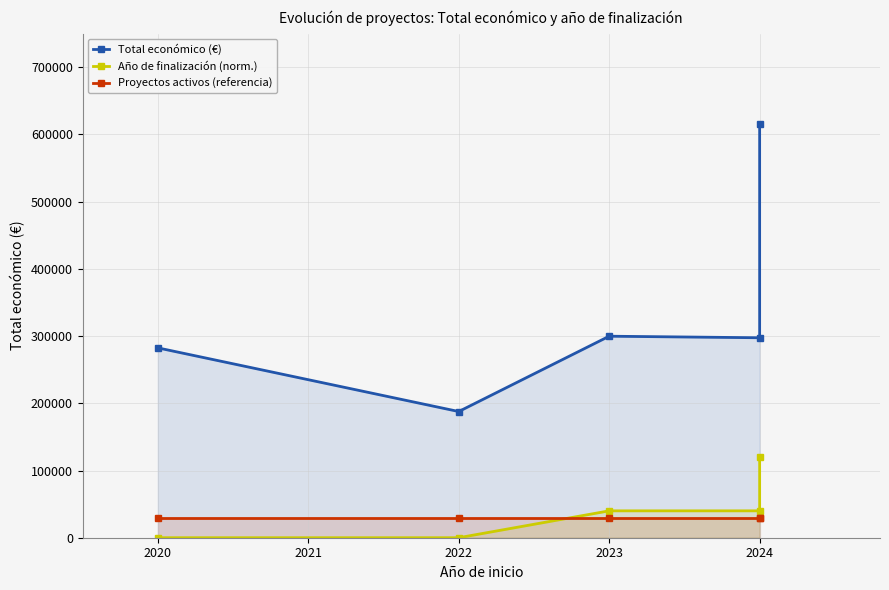

Is the value of Año de finalización (norm.) at 2022 greater than the value of Proyectos activos (referencia) at 2020?

No